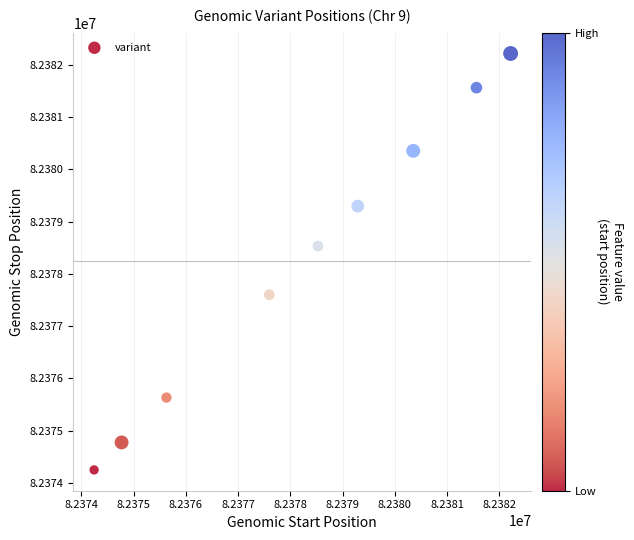

What Y value in the scatter plot is closest to 82378230?

82378530.0